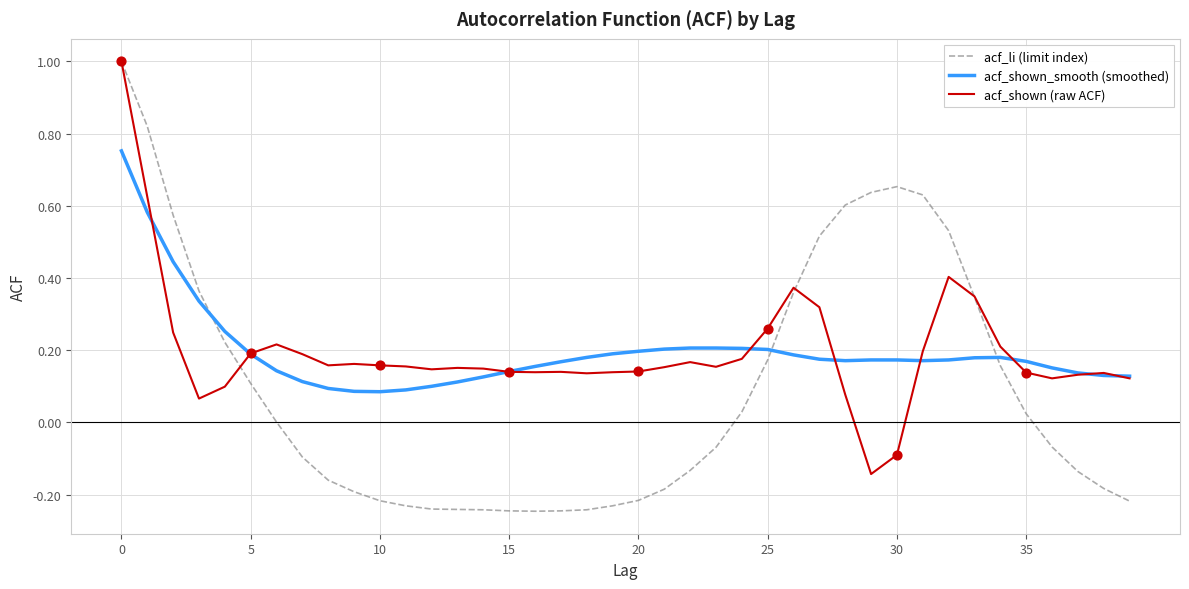

What are all the series names shown in the legend?

acf_li (limit index), acf_shown_smooth (smoothed), acf_shown (raw ACF)